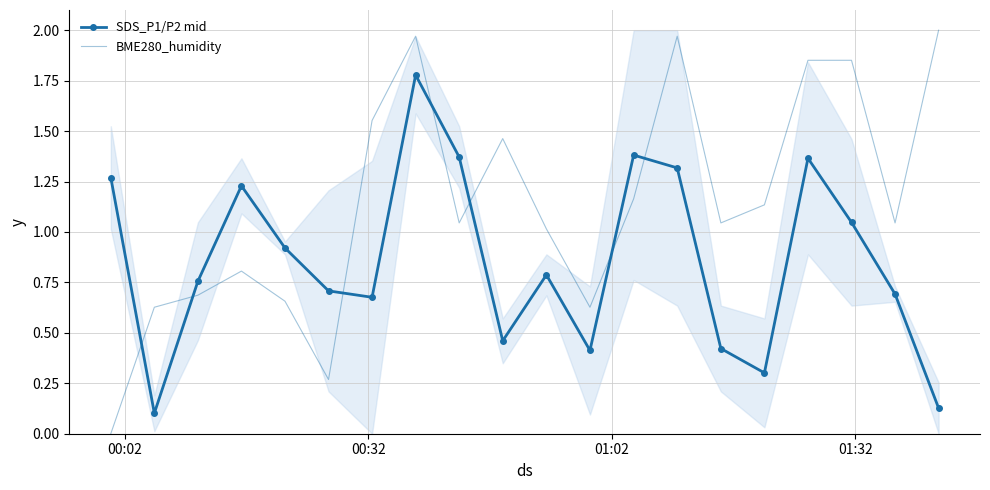

After their last crossing, which series has the higher values: BME280_humidity or SDS_P1/P2 mid?

BME280_humidity